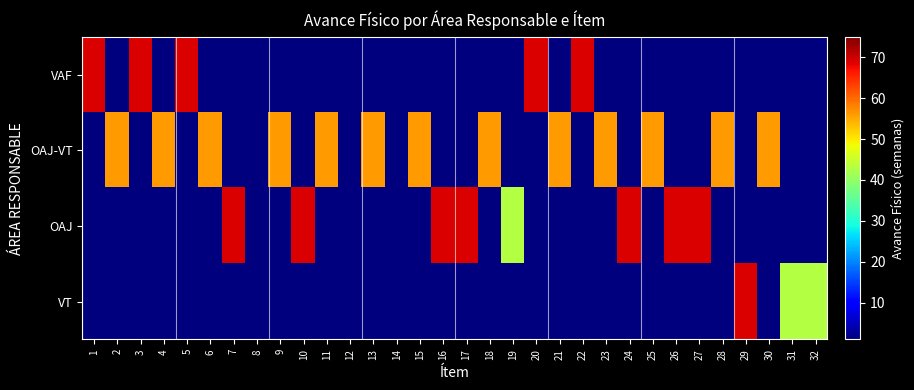

At which category is the sum across all series the highest?

1